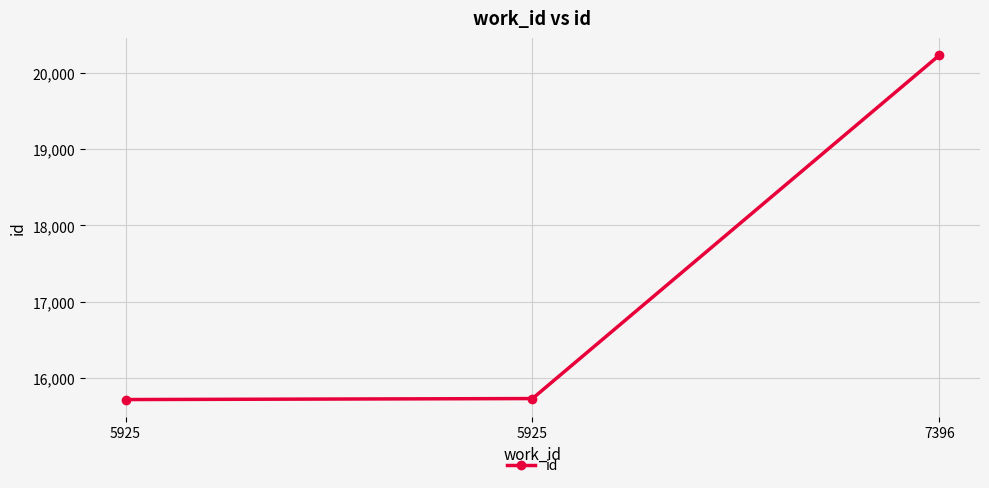

How many series are shown in this chart?

1